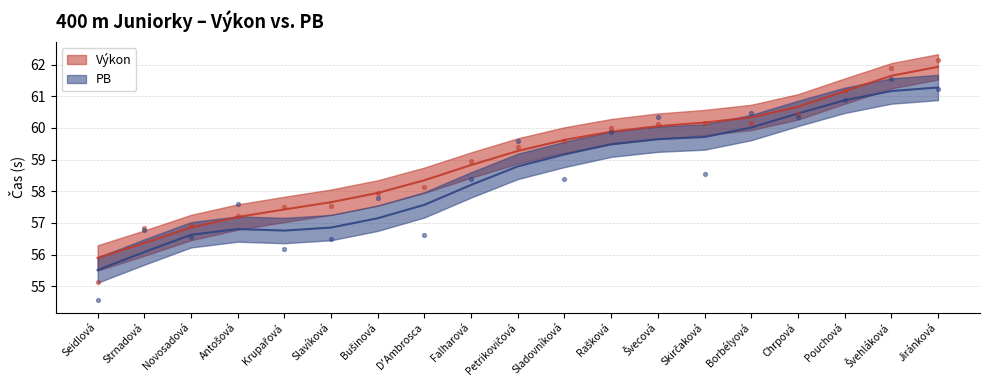

At how many categories does at least one series exceed 57?

16